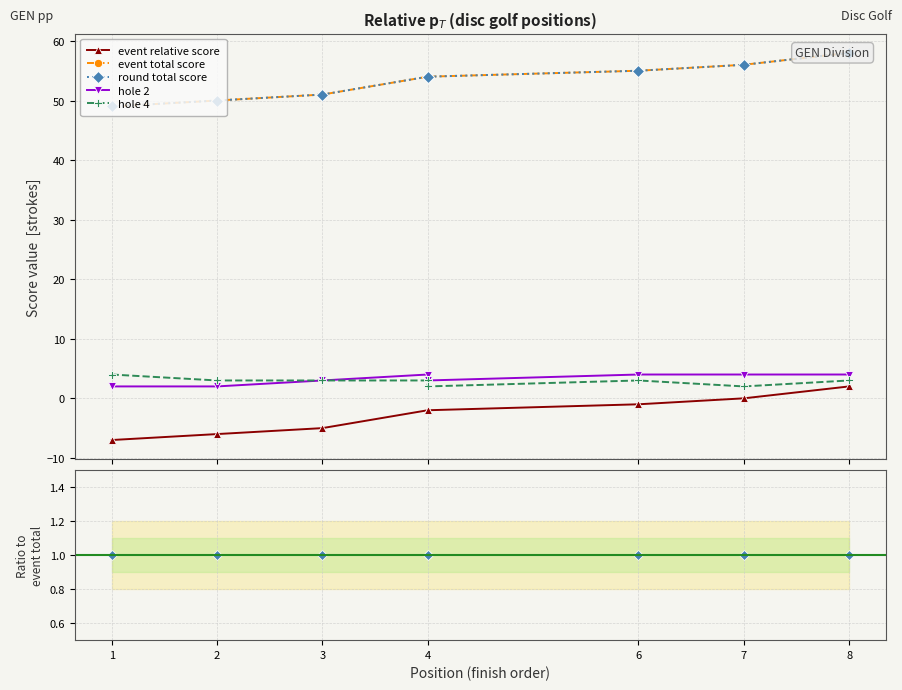

What are all the series names shown in the legend?

event relative score, event total score, round total score, hole 2, hole 4